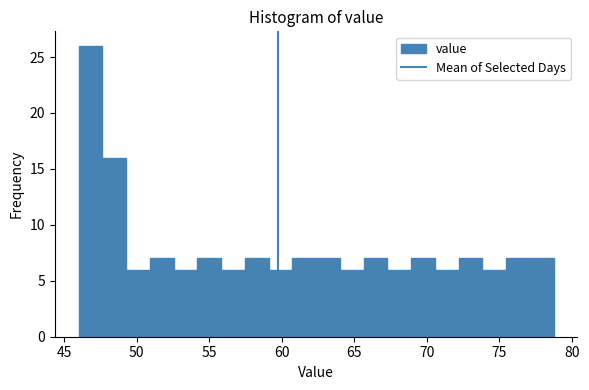

Around what value on the x-axis is the tallest bar? Give the approximate position of its centre, as read against the axis.

47.0